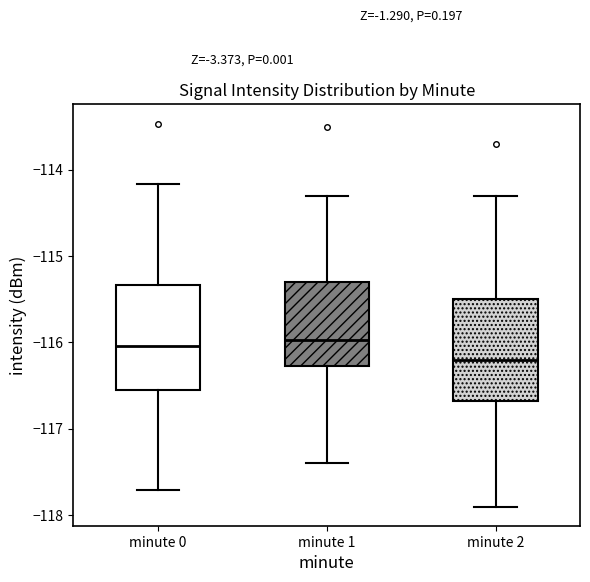

Which box's median line is the lowest?

minute 2